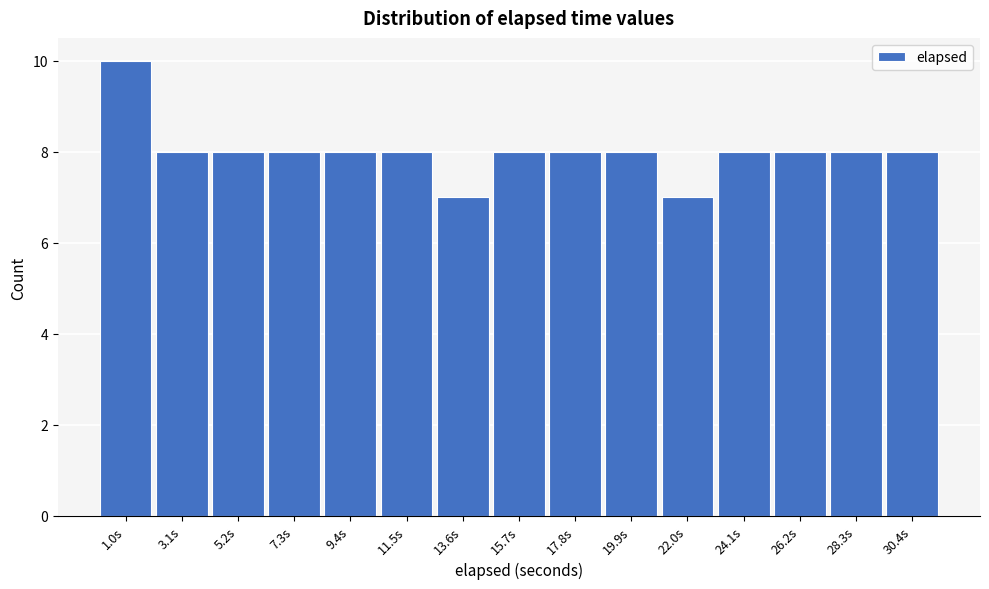

Reading left to right, transcribe this chart: for each bar, give the range it covers on the x-axis and its height. Neither the bar edges nor the heights are printed on the chart, so give them approximately, as read against the axes.

0.0 to 2.0: 10
2.0 to 4.0: 8
4.0 to 6.5: 8
6.5 to 8.5: 8
8.5 to 10.5: 8
10.5 to 12.5: 8
12.5 to 14.5: 7
14.5 to 17.0: 8
17.0 to 19.0: 8
19.0 to 21.0: 8
21.0 to 23.0: 7
23.0 to 25.0: 8
25.0 to 27.5: 8
27.5 to 29.5: 8
29.5 to 31.5: 8